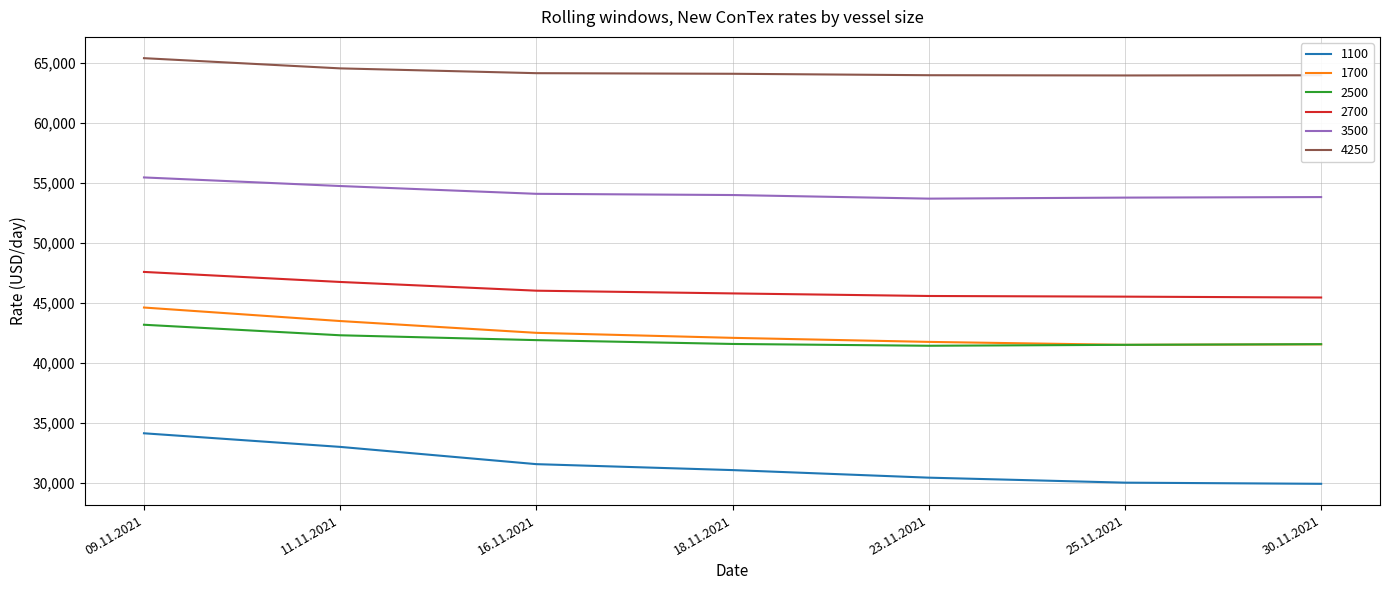

The value of 3500 at 11.11.2021 is 72504. True or false?

False